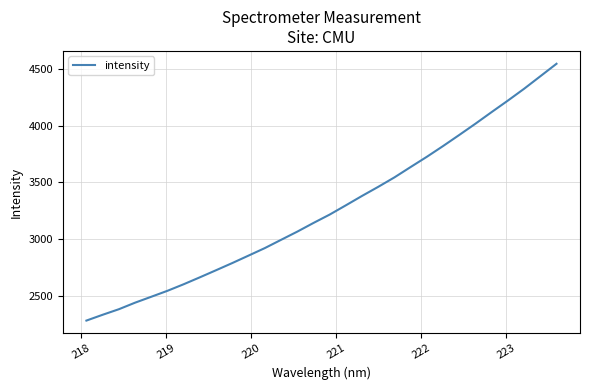

What is the minimum value shown in the chart?

2281.1